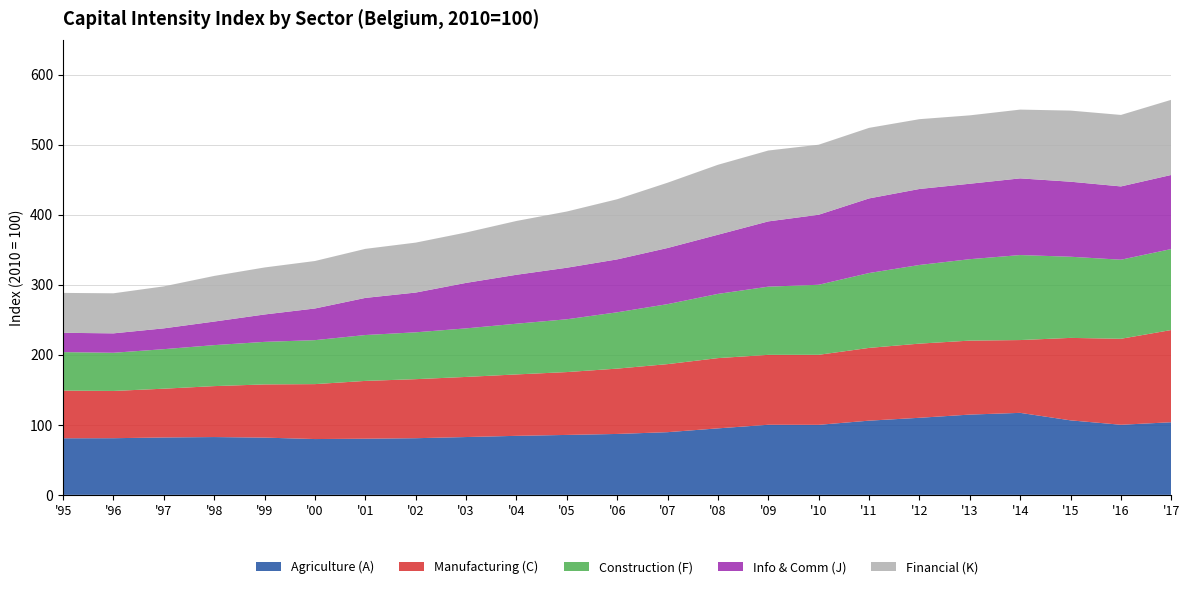

Reading left to right, list all the values displayed in this chart.

Agriculture (A): 80.8	80.9	82.0	82.5	81.8	79.7	80.2	80.9	82.6	84.3	85.6	87.0	89.5	95.0	100.1	100.0	106.0	110.0	114.6	117.1	106.4	100.1	103.7
Manufacturing (C): 68.1	67.5	69.7	72.7	76.0	78.4	82.5	84.3	85.8	87.7	89.7	93.3	97.2	100.3	99.8	100.0	103.9	105.9	105.6	104.0	117.8	122.8	131.7
Construction (F): 54.9	54.5	56.4	58.5	60.8	62.8	65.5	66.9	69.3	72.4	75.4	80.4	85.7	91.7	97.4	100.0	106.9	112.3	116.3	121.4	115.9	112.9	115.6
Info & Comm (J): 27.6	27.7	29.7	33.6	39.1	45.2	53.0	56.8	65.0	69.9	73.6	75.6	80.2	84.5	93.2	100.0	106.5	108.5	107.7	109.5	107.1	104.7	105.8
Financial (K): 57.0	57.2	60.0	65.2	67.1	67.8	70.0	71.3	72.0	76.8	80.3	85.9	93.2	99.9	101.2	100.0	100.8	99.7	97.7	98.2	101.5	102.1	107.3